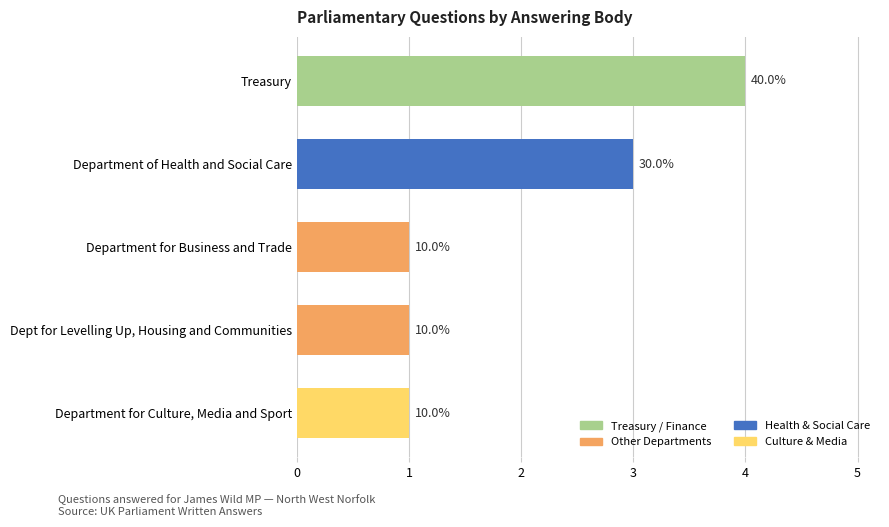

How many bars are there in total?

5